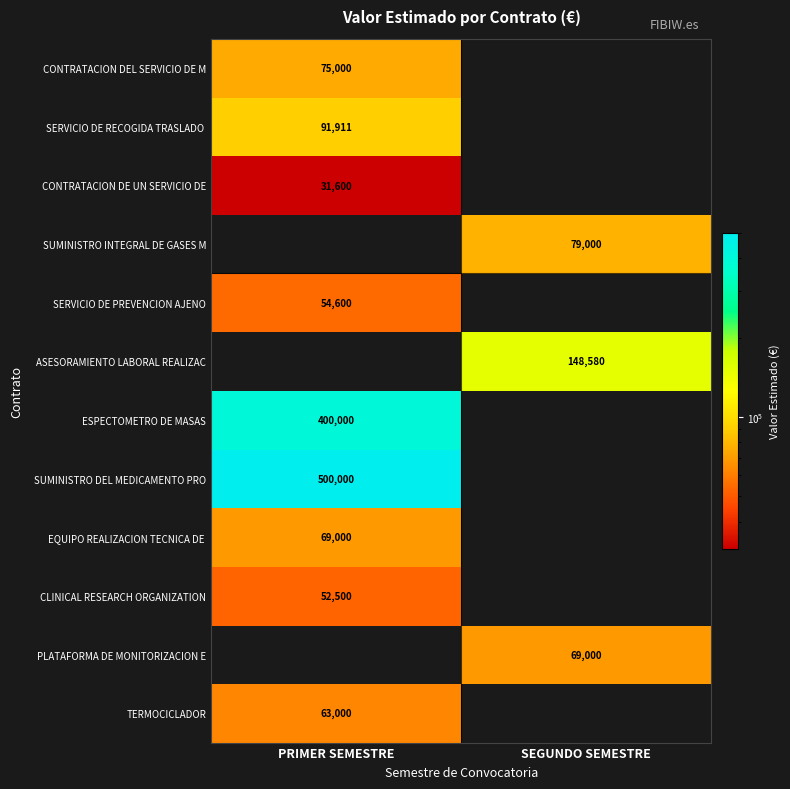

At how many categories does at least one series exceed 341734?

1